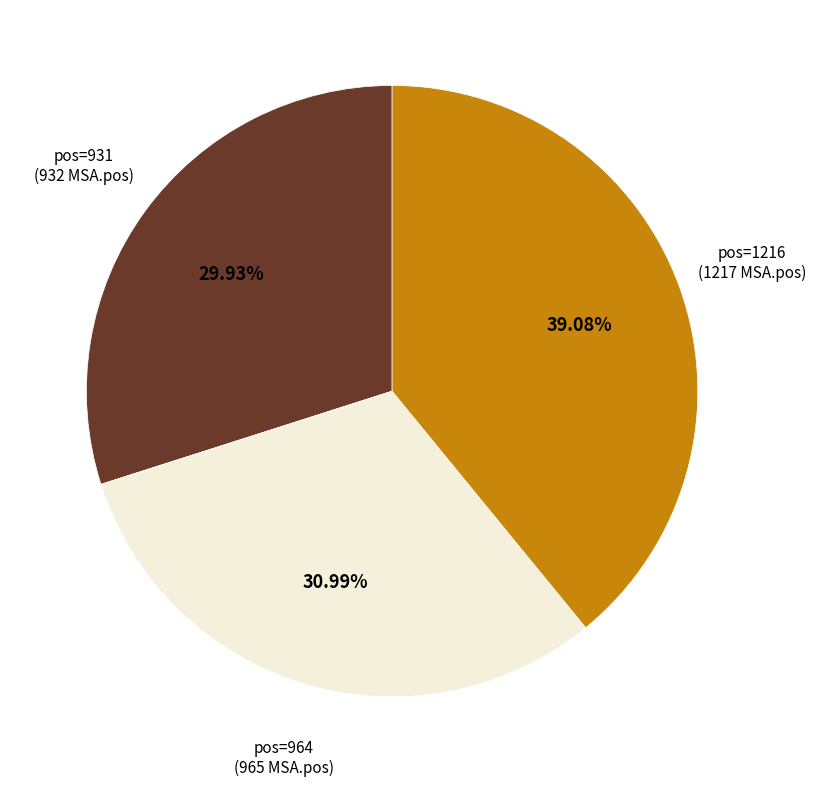

Does any single category account for the majority?

No